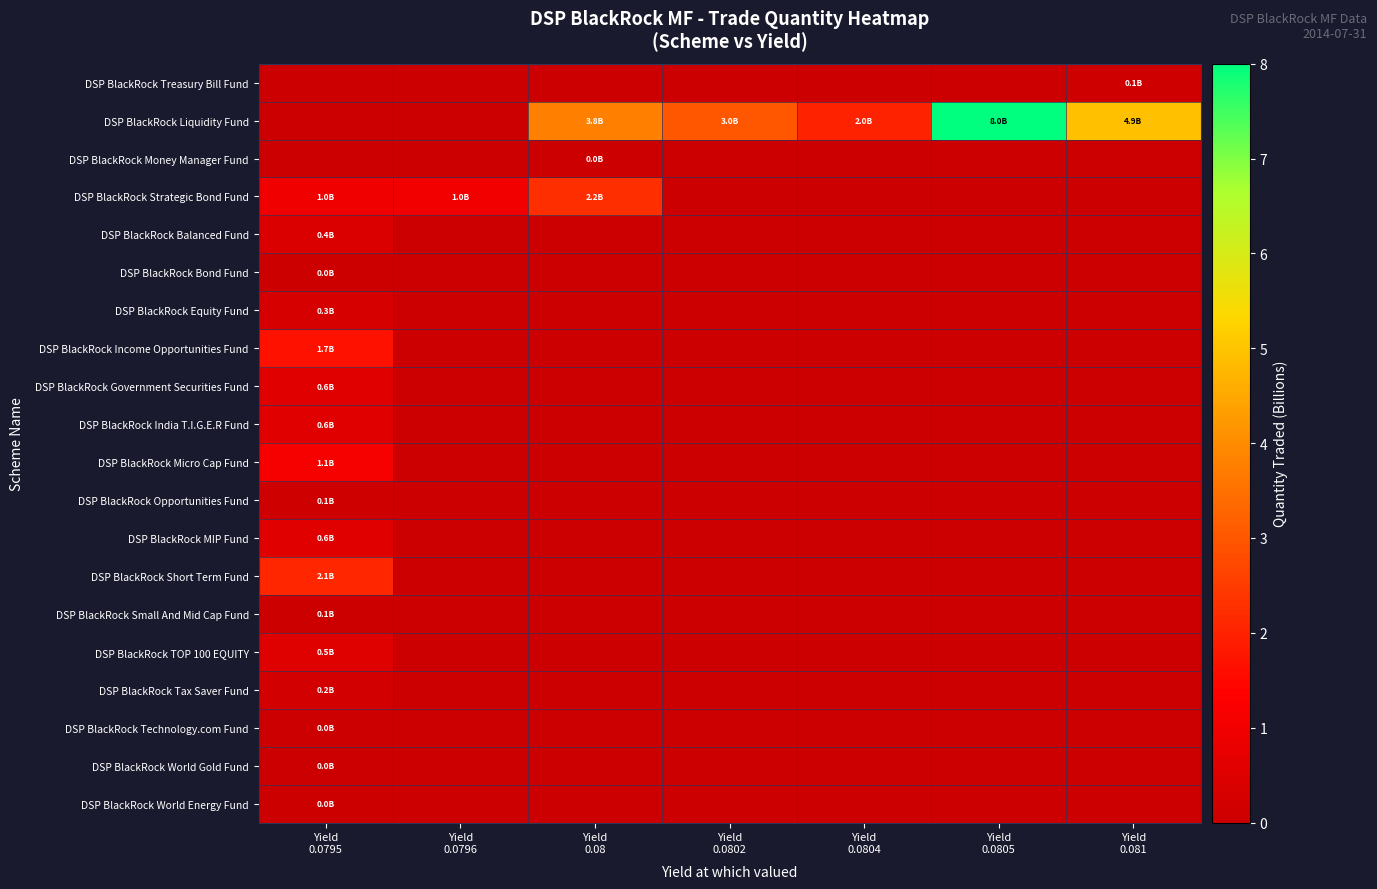

Which series has the largest range (max minus min)?

DSP BlackRock Liquidity Fund